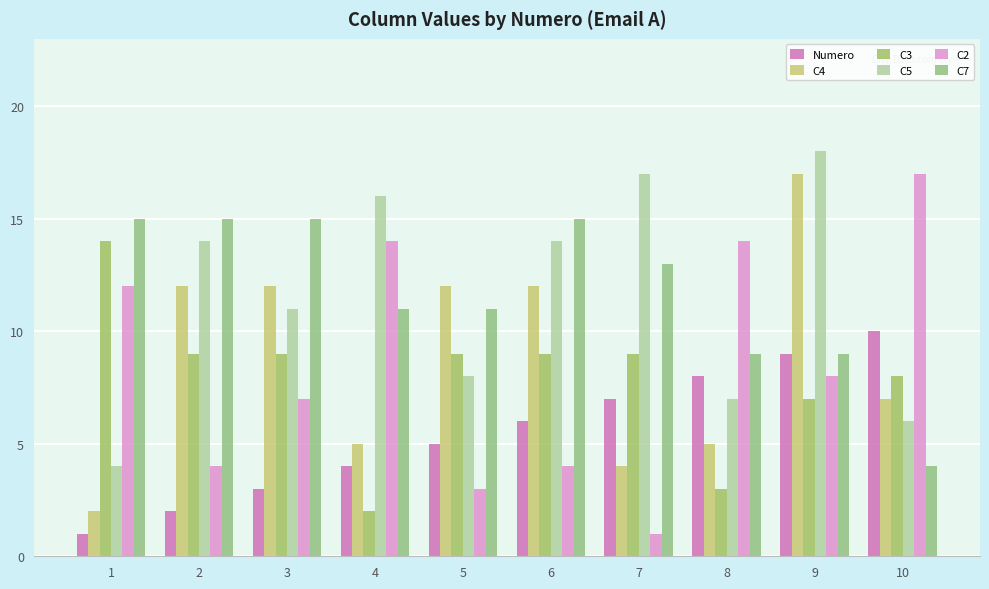

At 3, list the series in order from smallest to largest.

Numero, C2, C3, C5, C4, C7